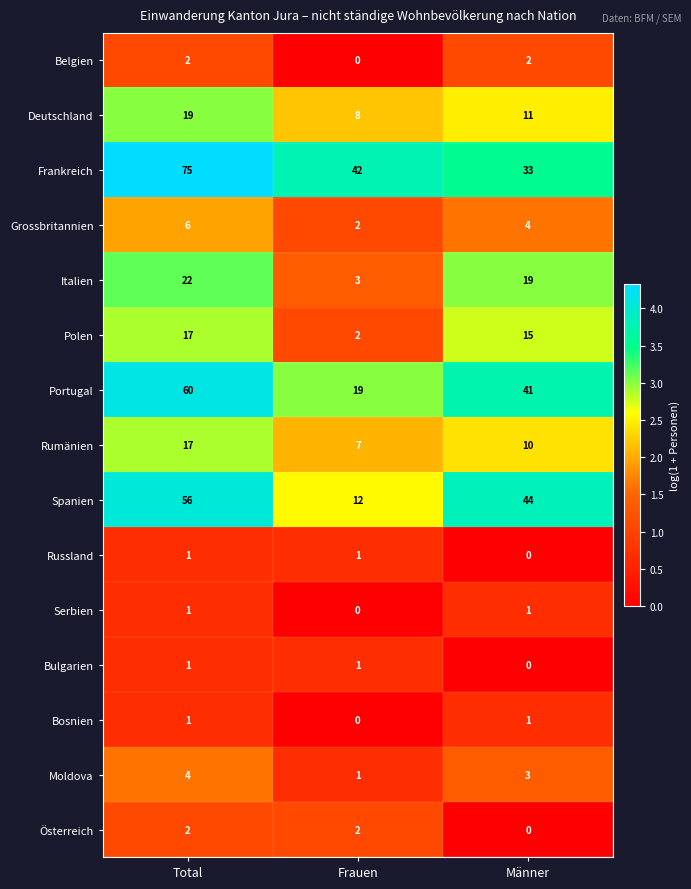

What is the difference between the maximum and minimum values in the Polen series?

15